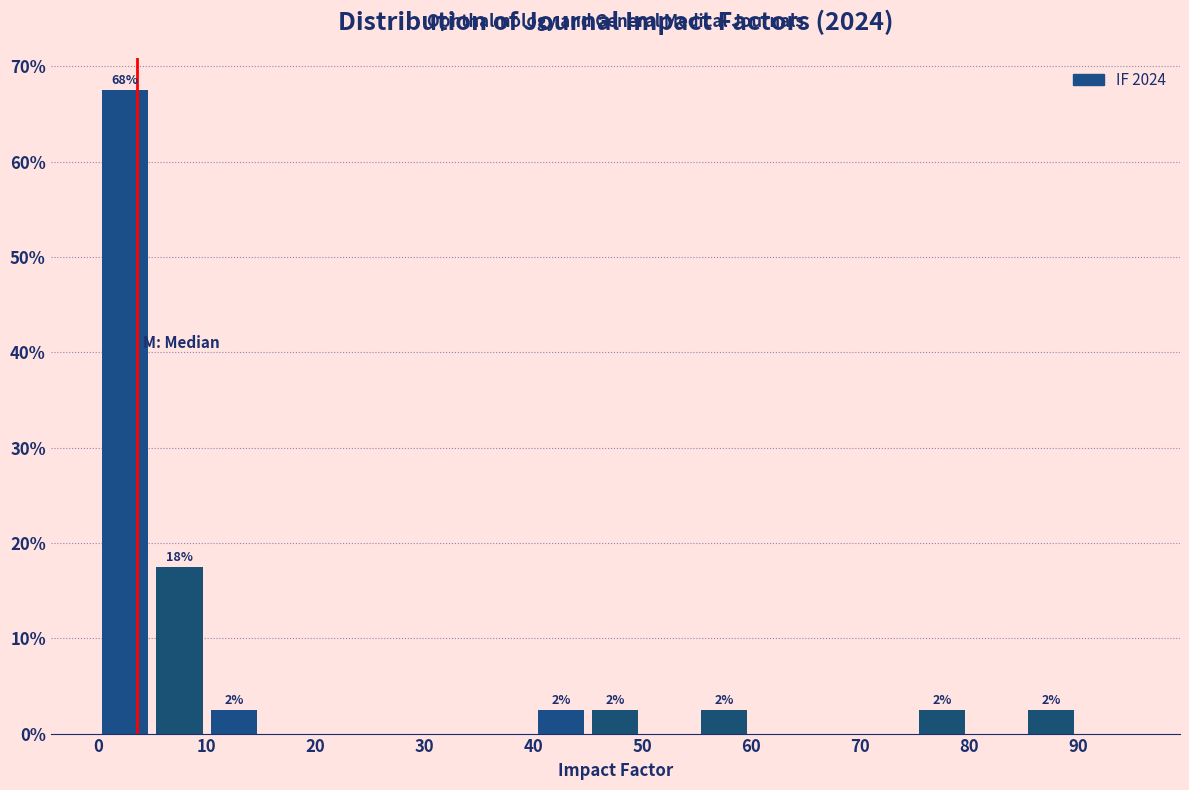

Which range on the x-axis has the tallest bar?

0 to 5